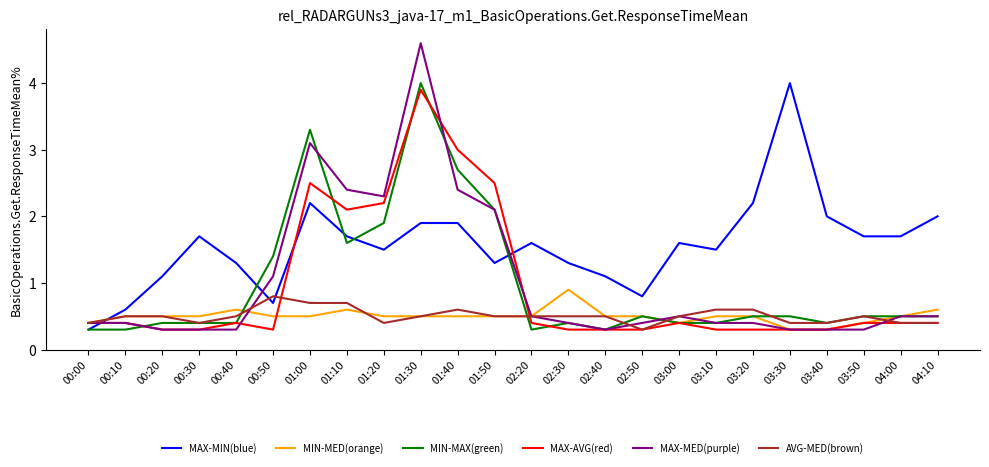

After their last crossing, which series has the higher values: MAX-MIN(blue) or MAX-AVG(red)?

MAX-MIN(blue)